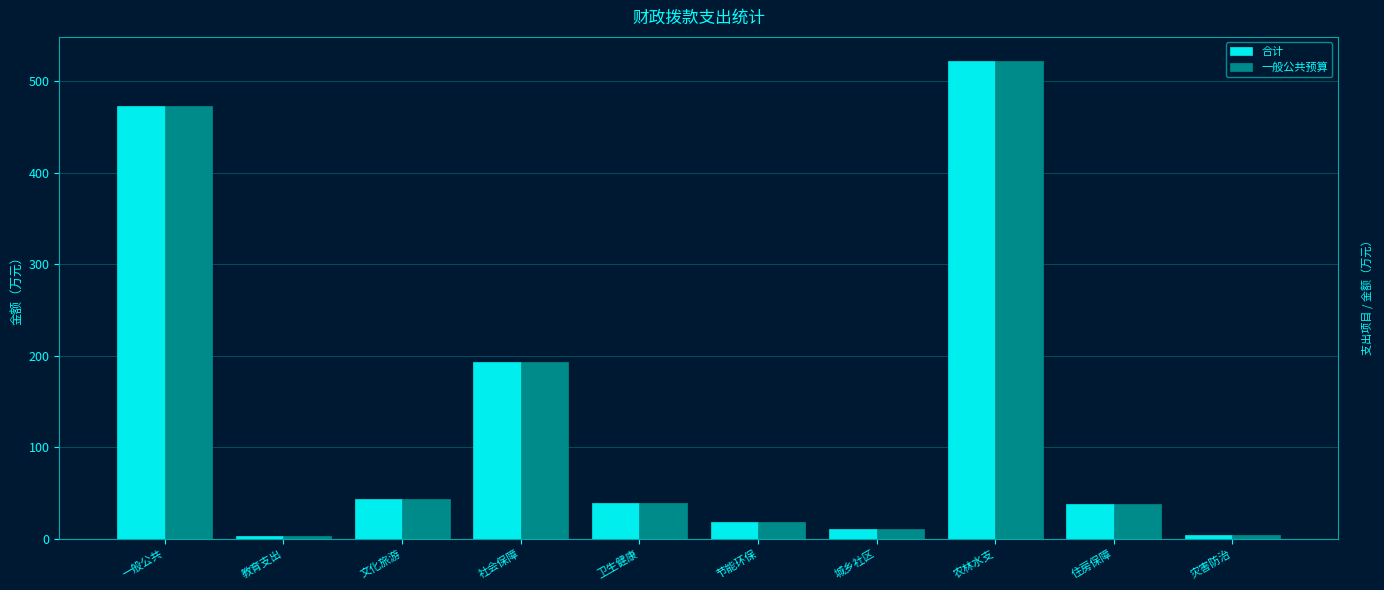

What is the difference between the maximum and second lowest values in the 一般公共预算 series?

518.5